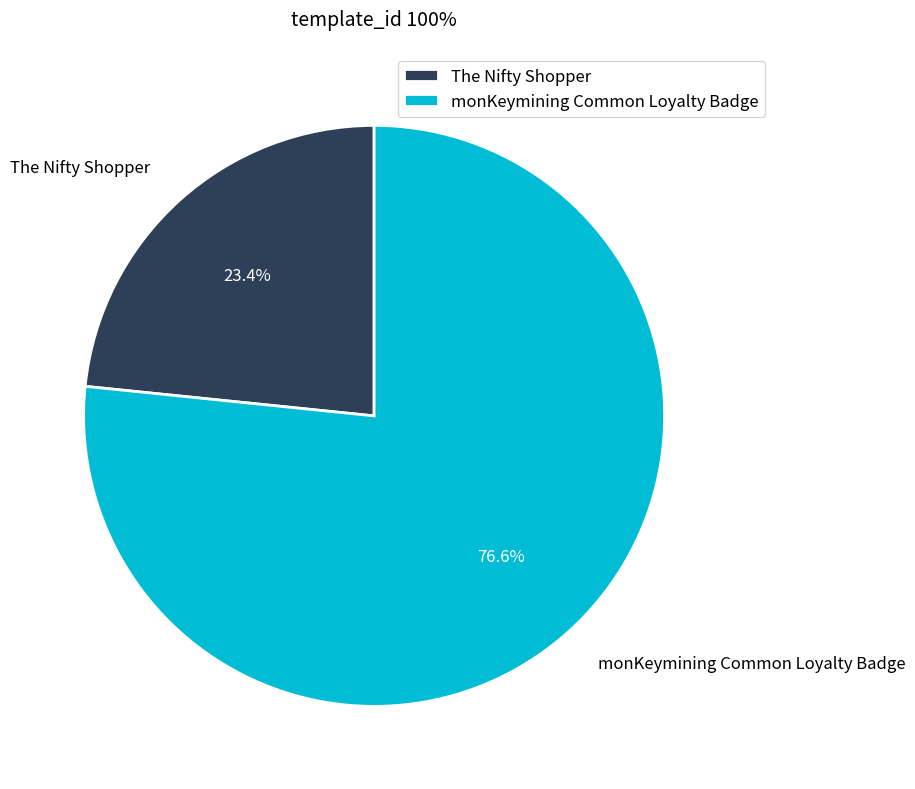

To the nearest percent, what is the difference between the largest and smallest slice percentages?

53%